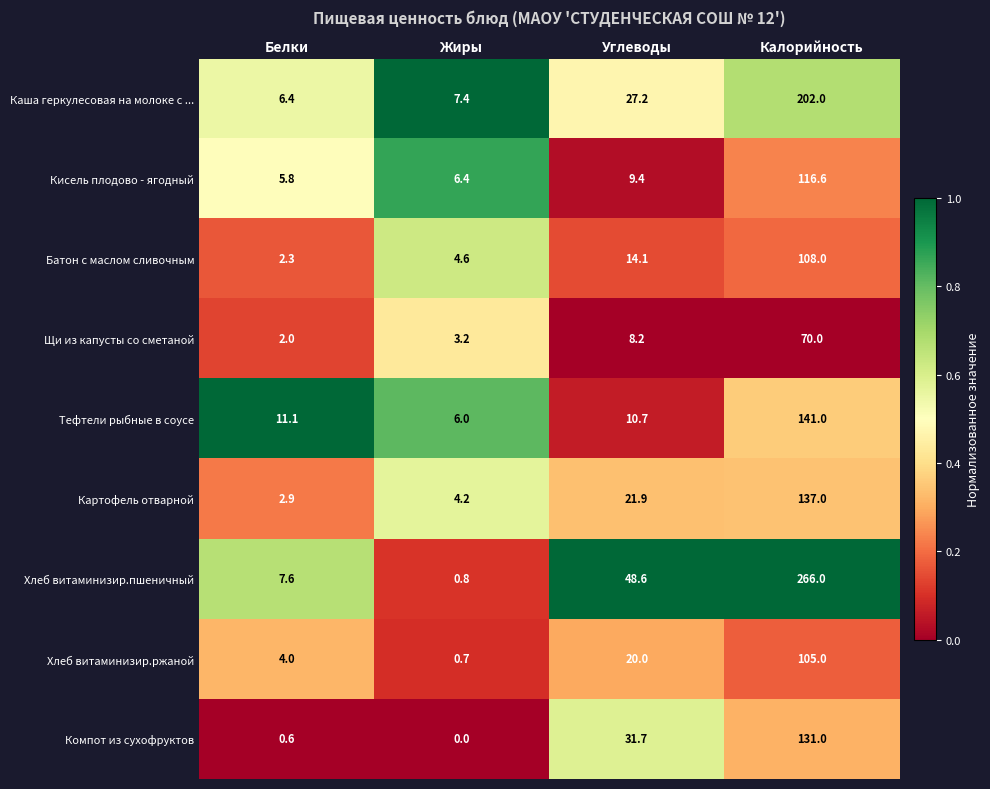

At how many categories does at least one series exceed 0?

4